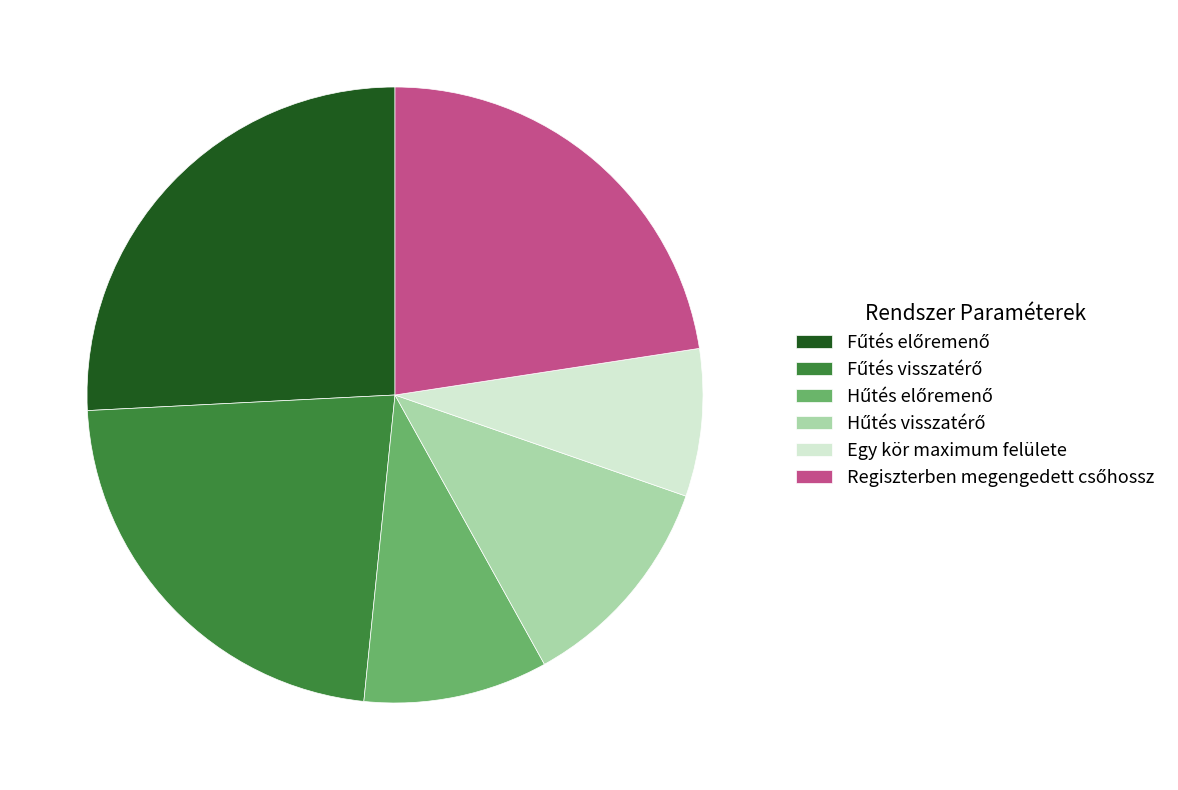

Is there a majority slice in this chart?

No